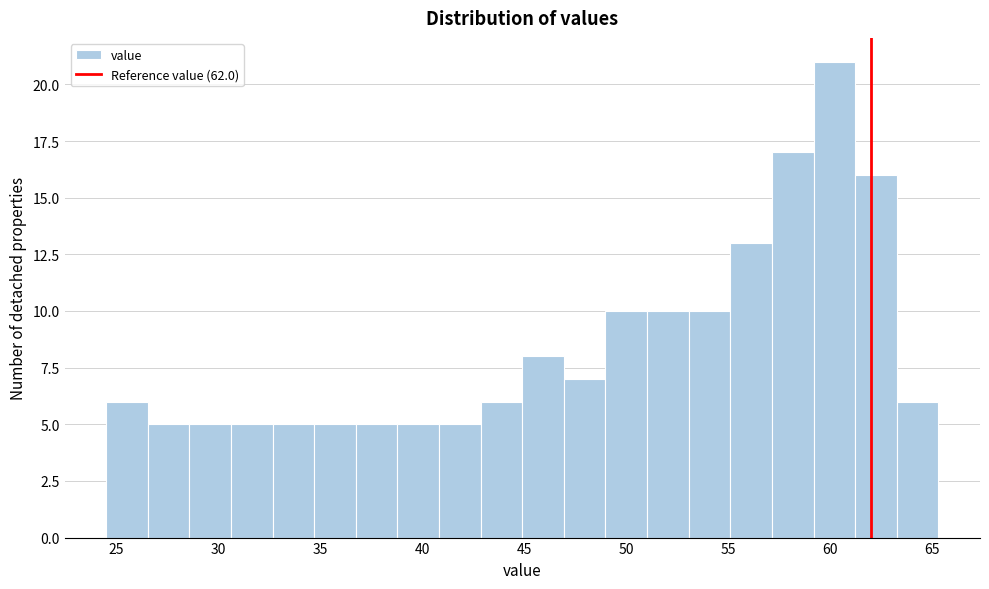

Over which range of the x-axis is the bar tallest?

59.0 to 61.0